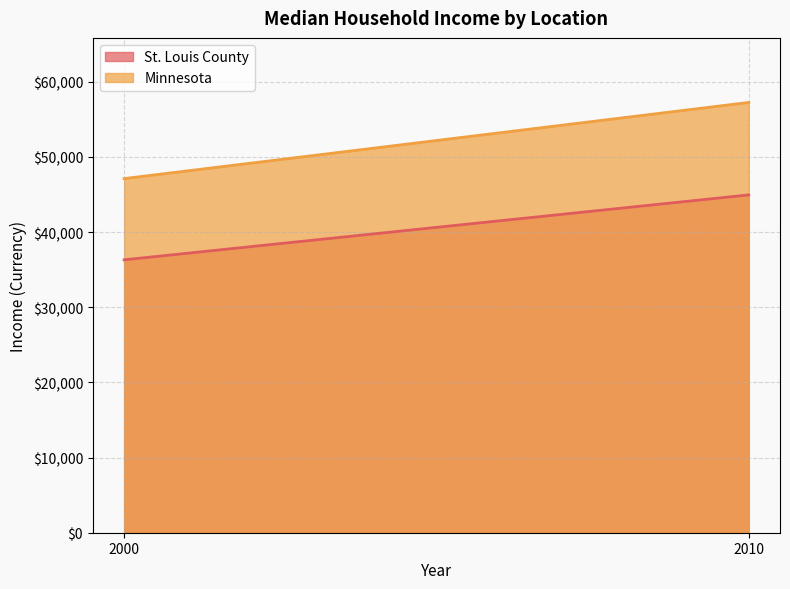

What value does the St. Louis County series have at 2010, to the nearest 10?

44940